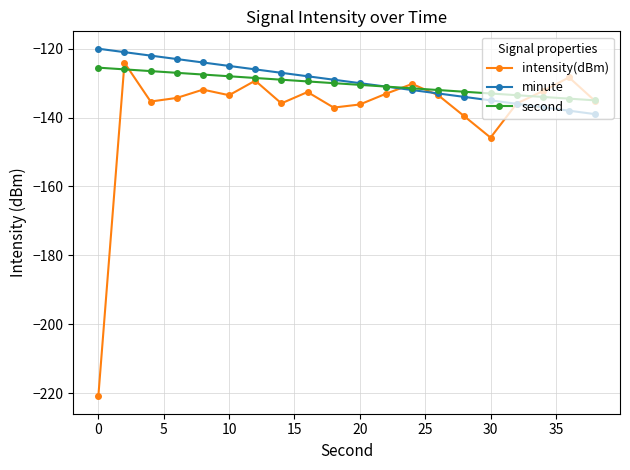

What is the difference between the second highest and second lowest values in the second series?

8.5